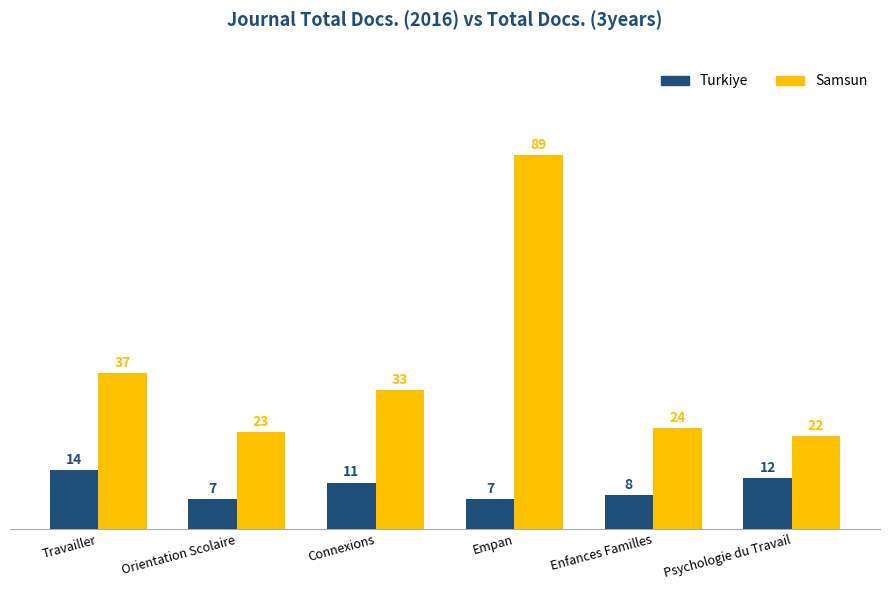

How many bars are there in each group?

2